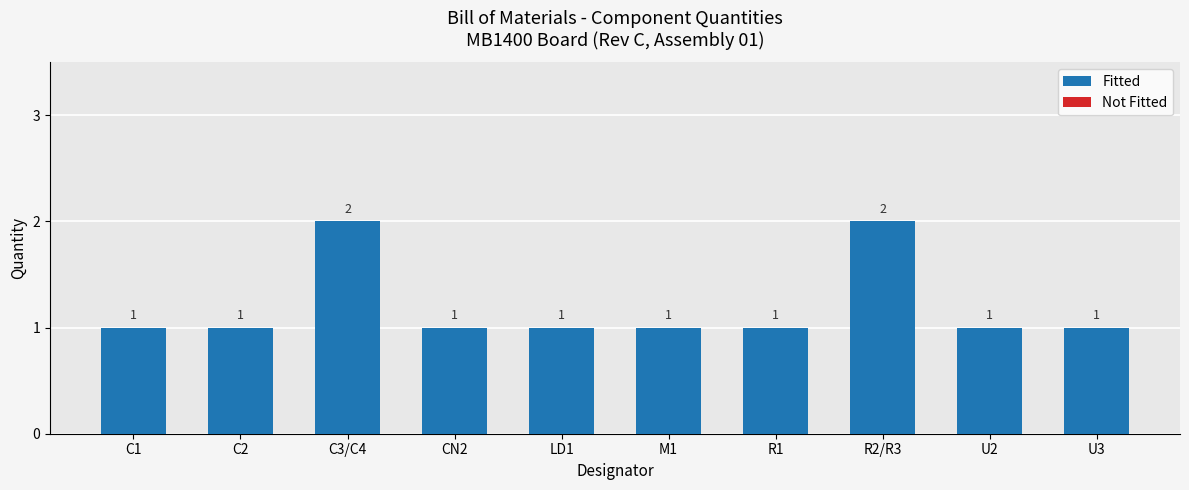

How many distinct data groups are displayed?

1